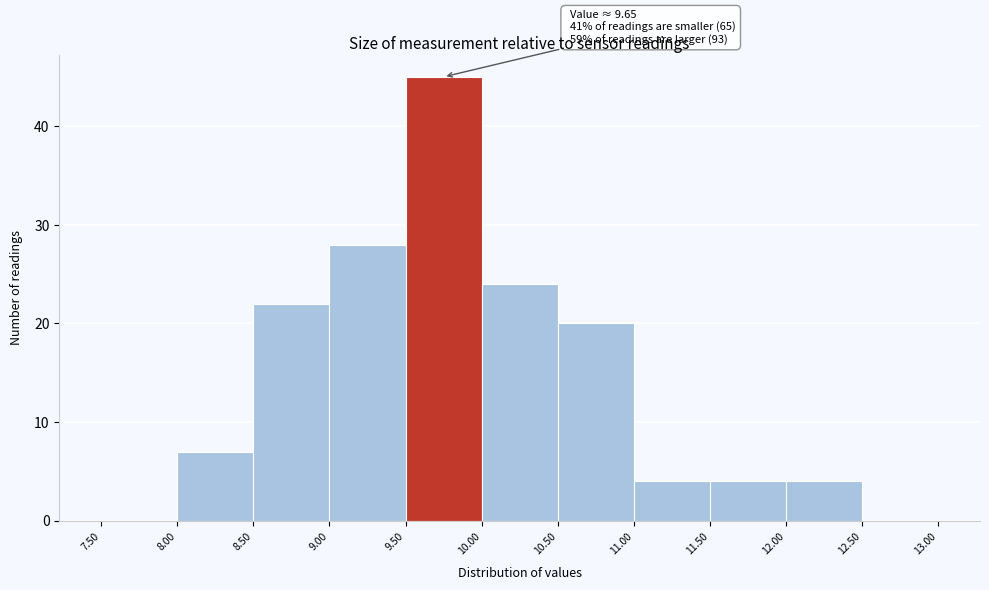

Over which range of the x-axis is the bar tallest?

9.50 to 10.00